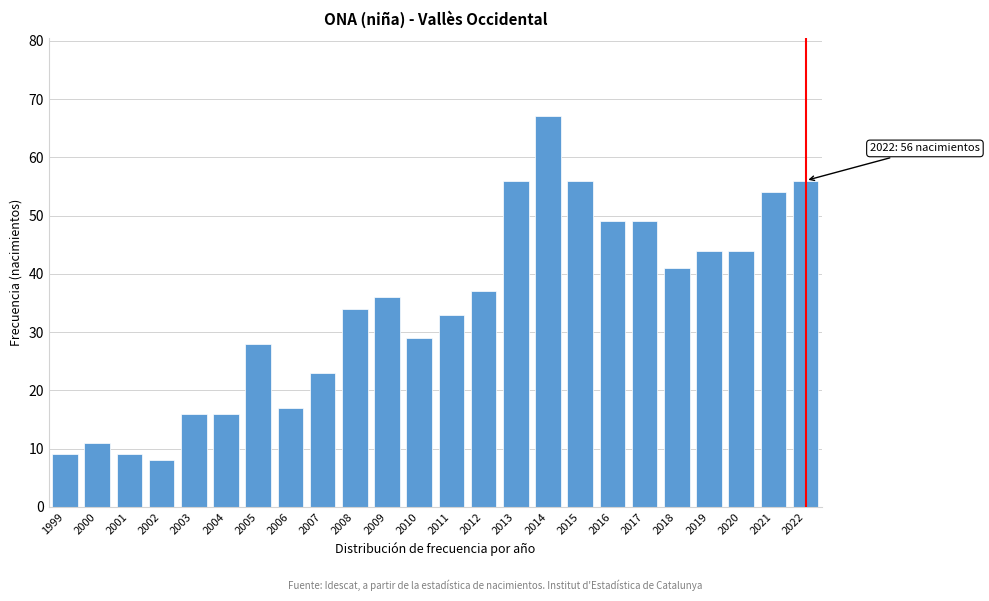

Reading left to right, what are all the values shown in this chart?

9	11	9	8	16	16	28	17	23	34	36	29	33	37	56	67	56	49	49	41	44	44	54	56